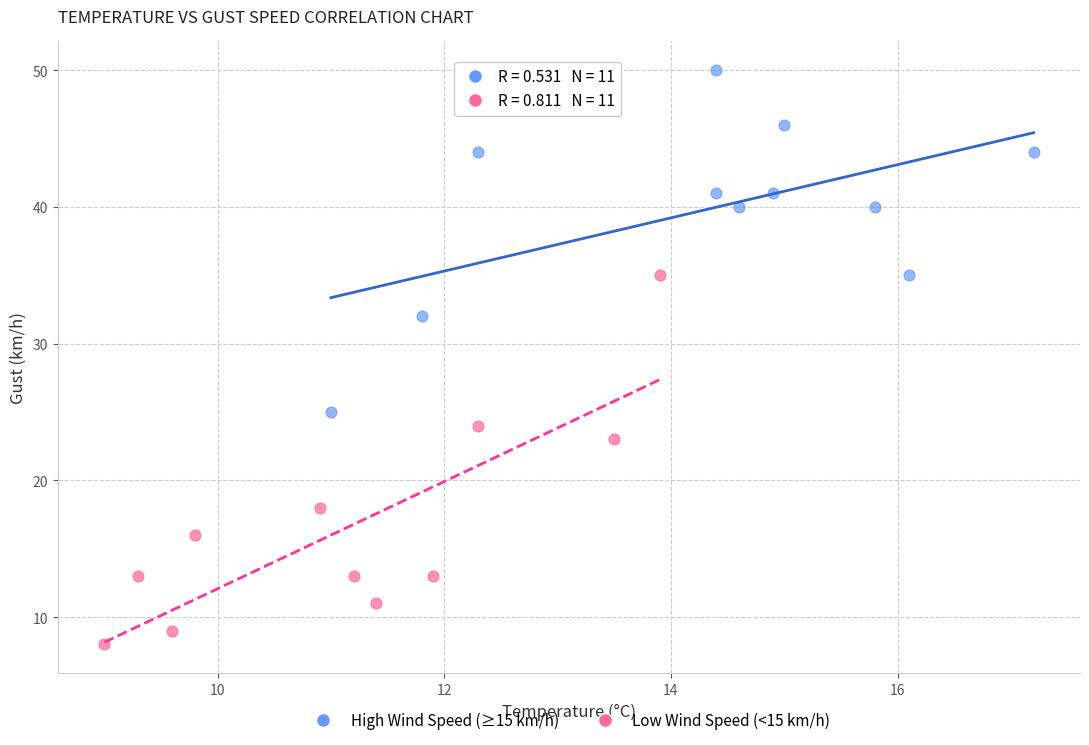

What are all the series names shown in the legend?

High Wind Speed (≥15 km/h), Low Wind Speed (<15 km/h)